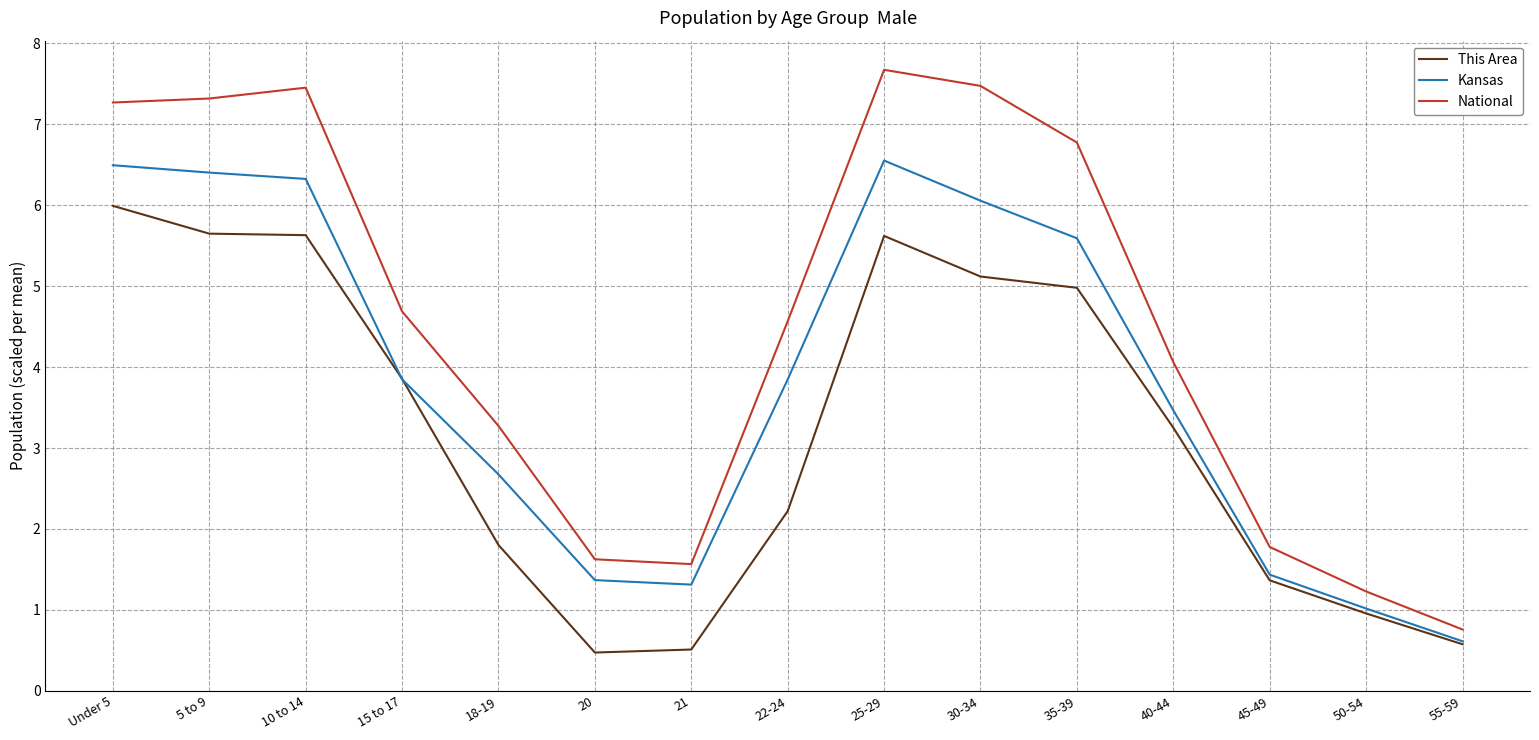

How many lines are shown in the chart?

3